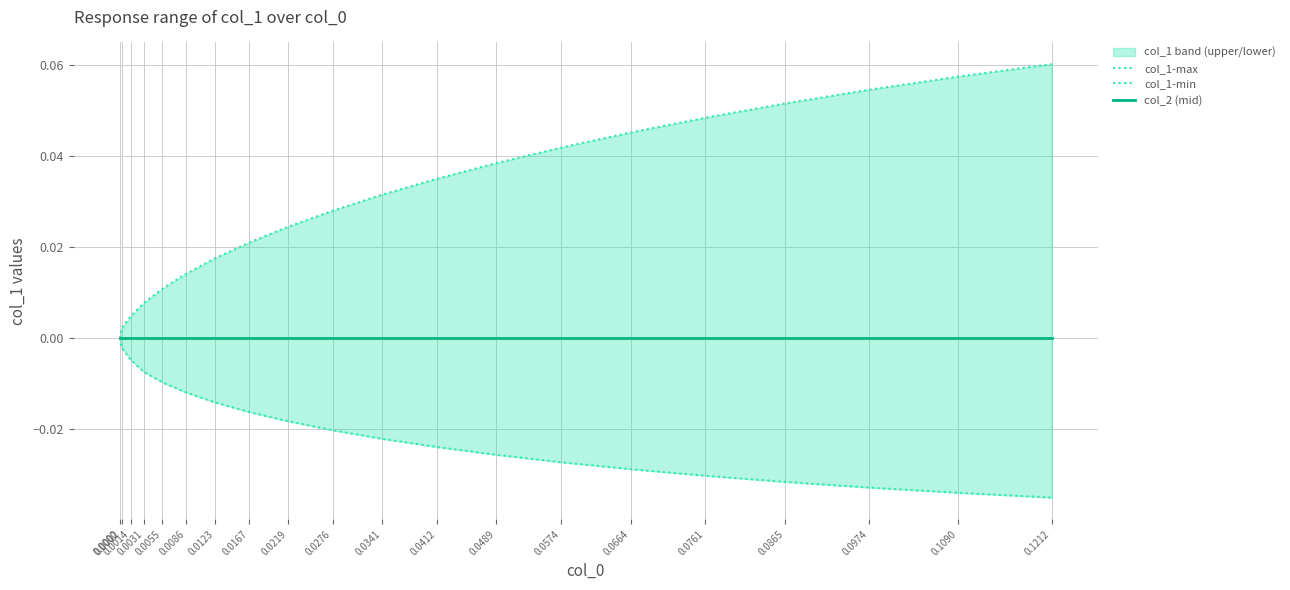

Reading left to right, transcribe all the data shown in this chart.

col_1-max: 0.0	0.0	0.0	0.0	0.0	0.0	0.0	0.0	0.0	0.0	0.0	0.0	0.0	0.0	0.0	0.0	0.1	0.1	0.1	0.1
col_1-min: 0.0	-0.0	-0.0	-0.0	-0.0	-0.0	-0.0	-0.0	-0.0	-0.0	-0.0	-0.0	-0.0	-0.0	-0.0	-0.0	-0.0	-0.0	-0.0	-0.0
col_2 (mid): 0.0	0.0	0.0	0.0	0.0	0.0	0.0	0.0	0.0	0.0	0.0	0.0	0.0	0.0	0.0	0.0	0.0	0.0	0.0	0.0